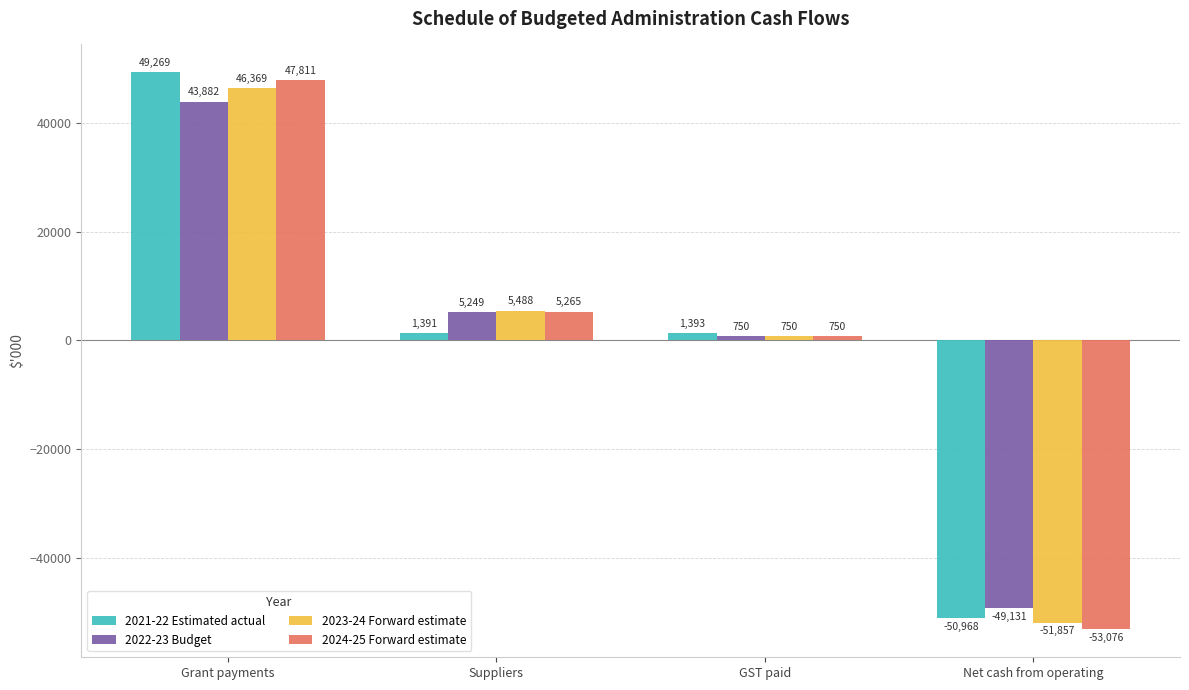

How many values in 2021-22 Estimated actual are below zero?

1